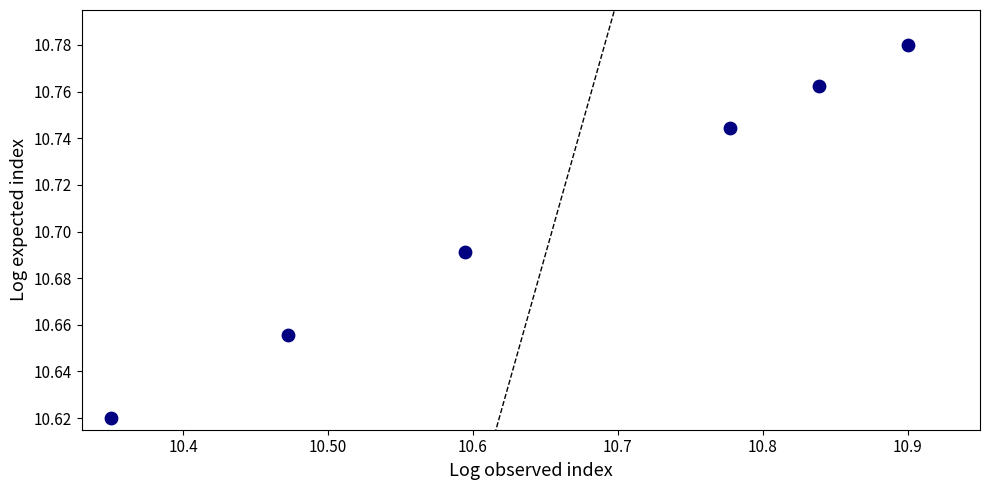

What is the range of X values (max minus min)?

0.6